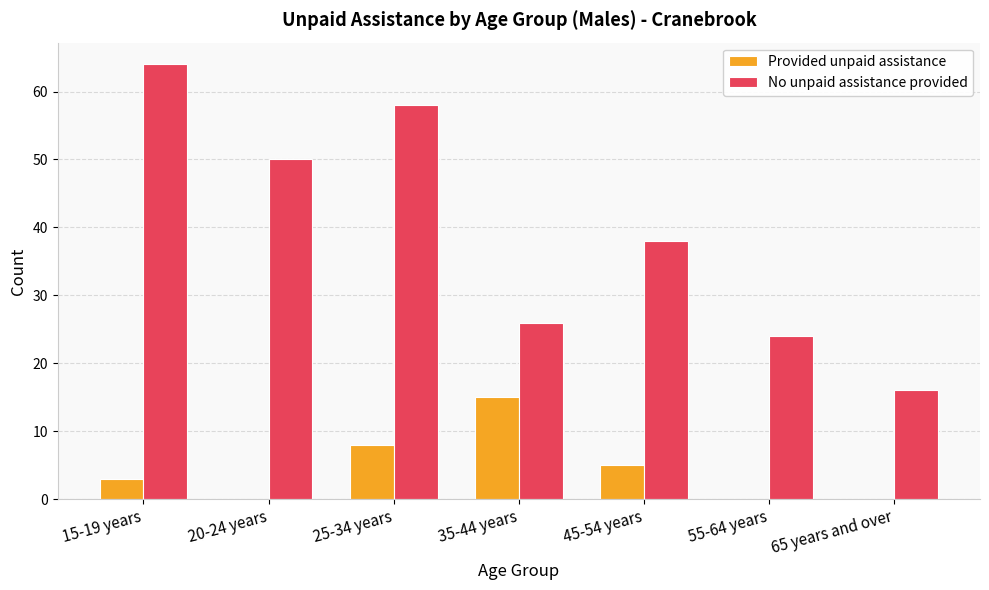

Reading right to left, what are all the values shown in this chart?

Provided unpaid assistance: 65 years and over=0	55-64 years=0	45-54 years=5	35-44 years=15	25-34 years=8	20-24 years=0	15-19 years=3
No unpaid assistance provided: 65 years and over=16	55-64 years=24	45-54 years=38	35-44 years=26	25-34 years=58	20-24 years=50	15-19 years=64